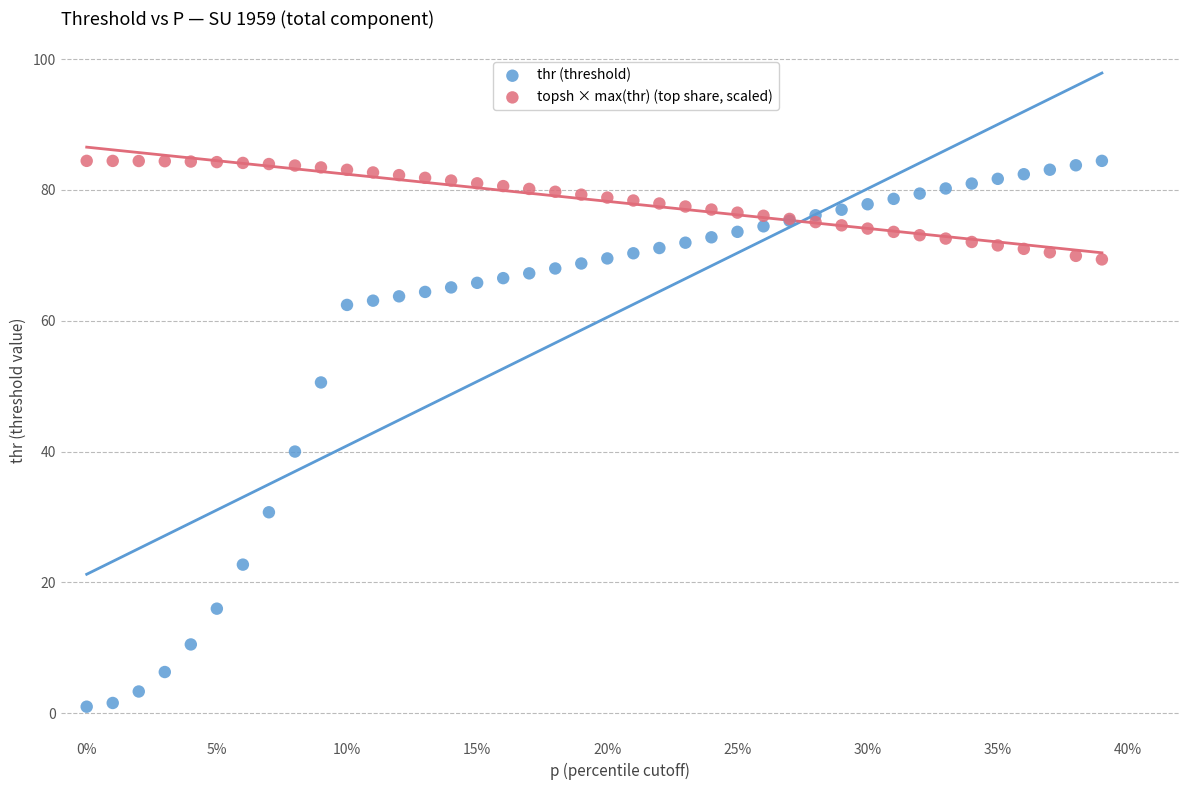

What is the X range (max minus min) for the scatter plot?

0.4